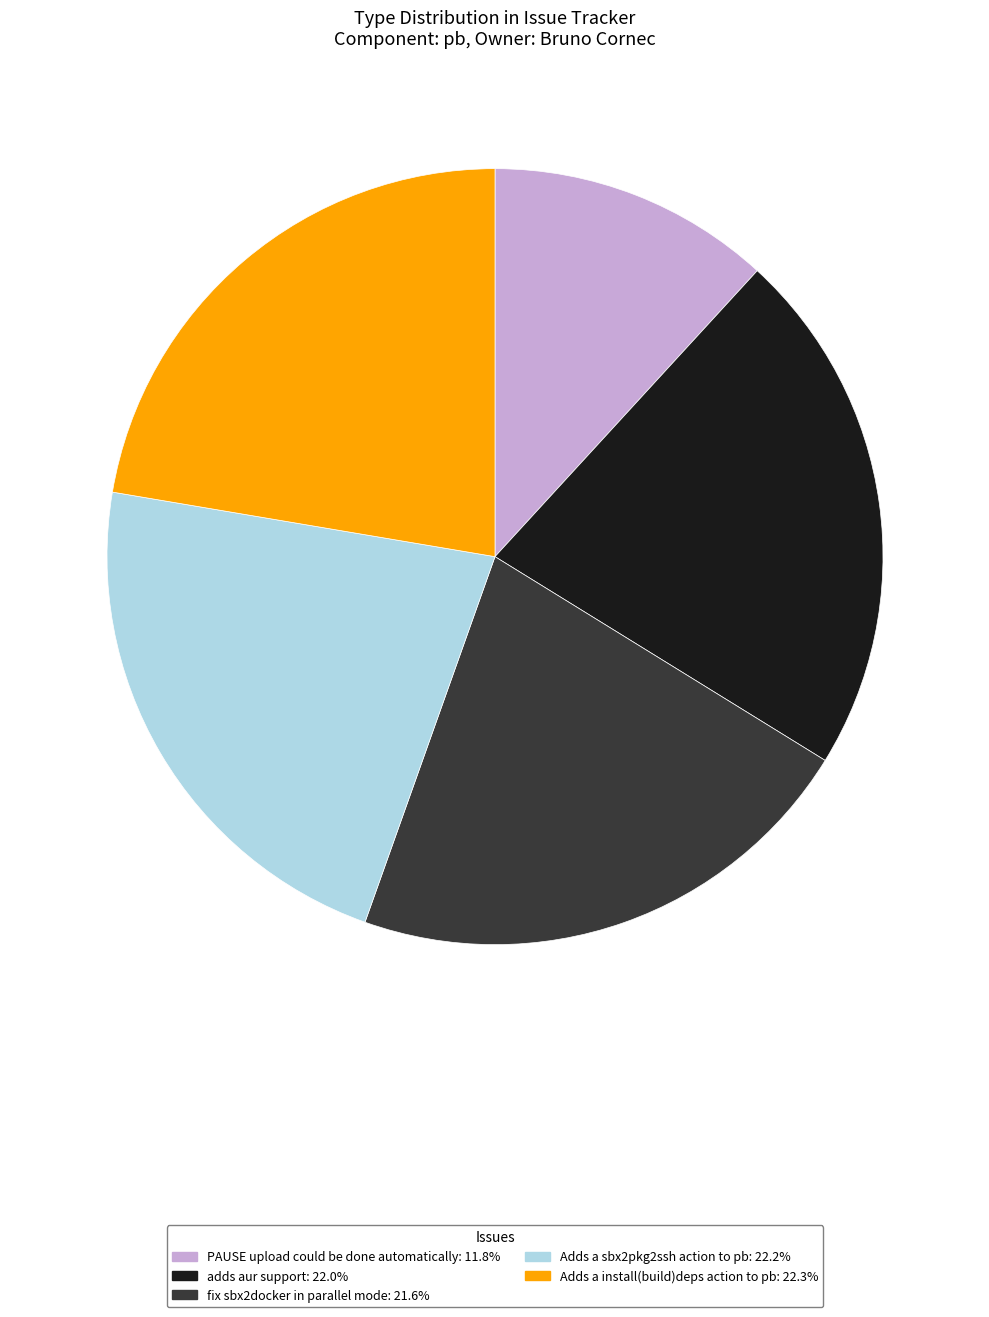

Which category has the smallest portion of the pie?

PAUSE upload could be done automatically